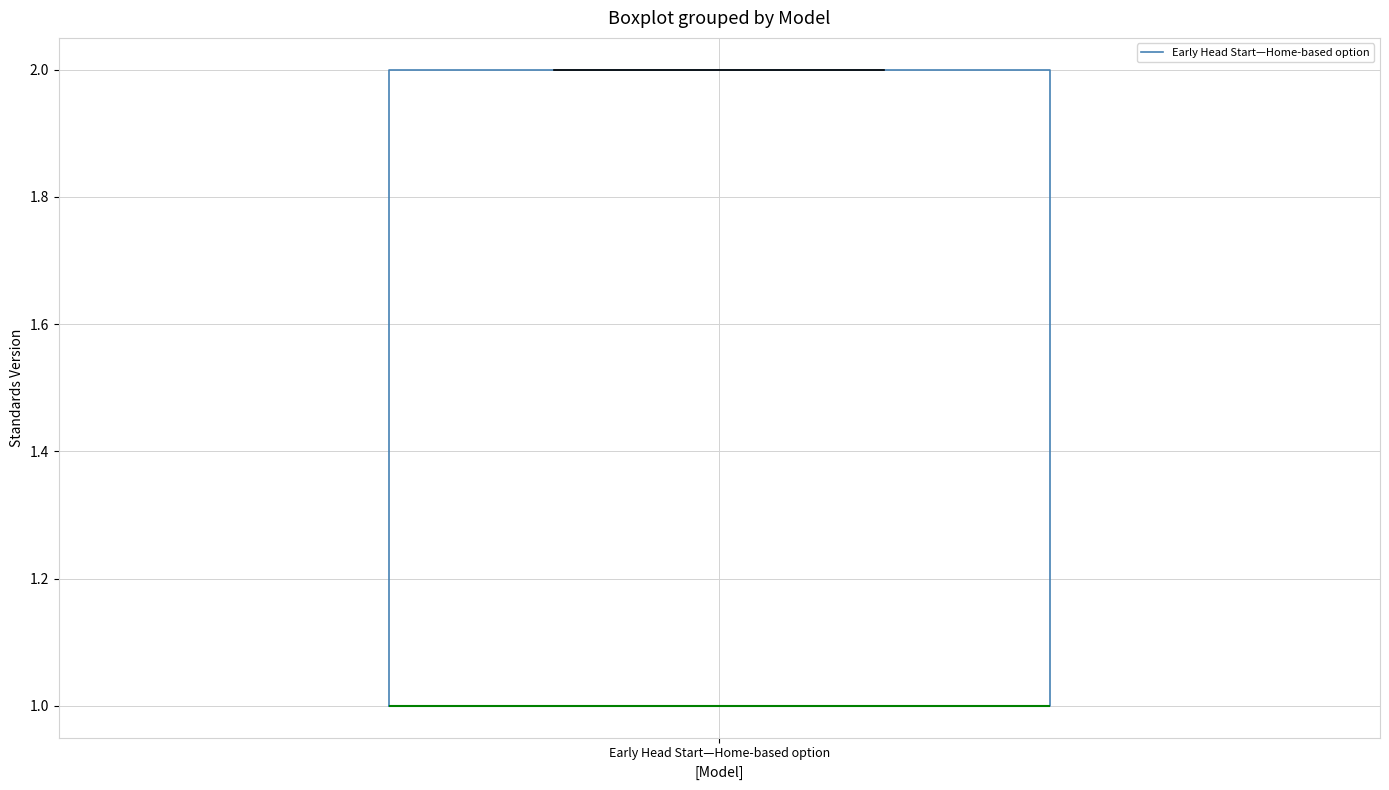

Transcribe this box plot: give where the median line is, the range the box spans, and where the two whiskers end, as read against the y-axis. The values are not printed on the chart, so give them approximately, as read against the axis.

median 1 (drawn on the box's lower edge), box 1 to 2, whiskers 1 to 2